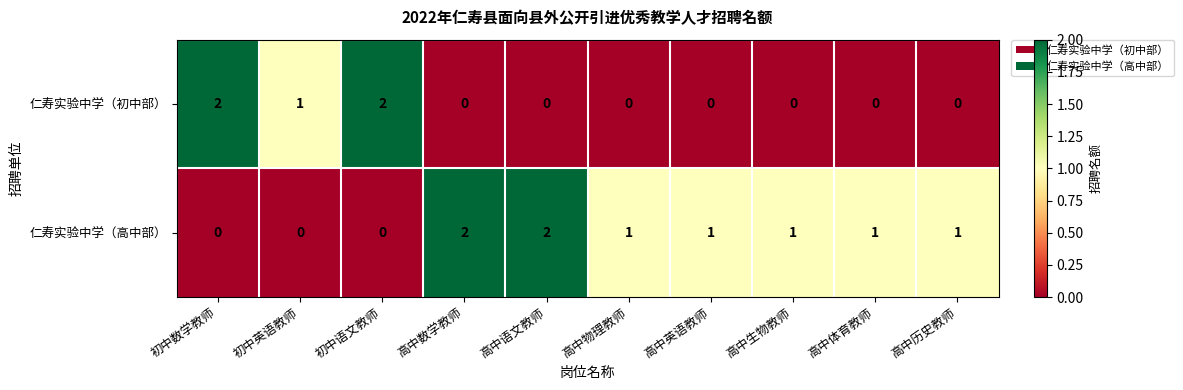

Is the value of 仁寿实验中学（初中部） at 高中语文教师 greater than the value of 仁寿实验中学（高中部） at 高中数学教师?

No